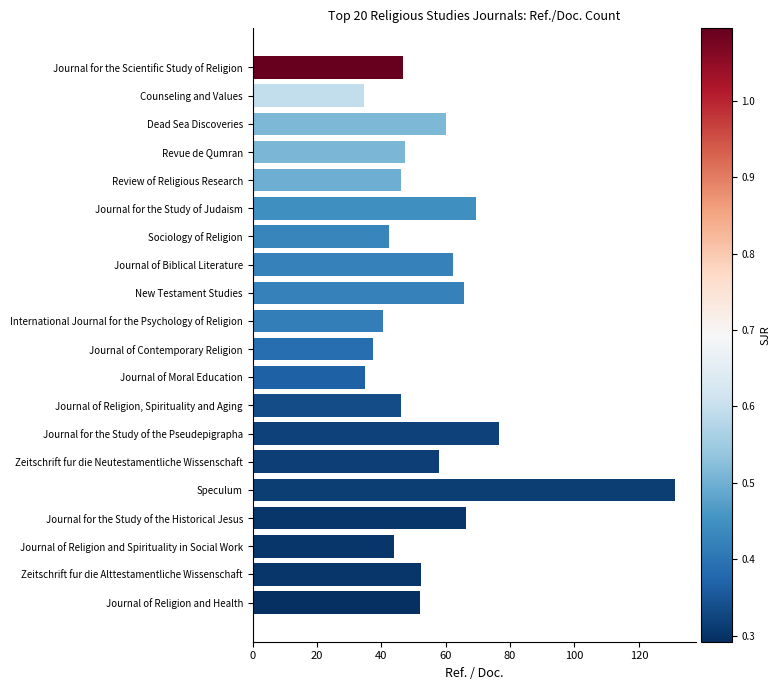

What position from the top is Journal of Moral Education?

12